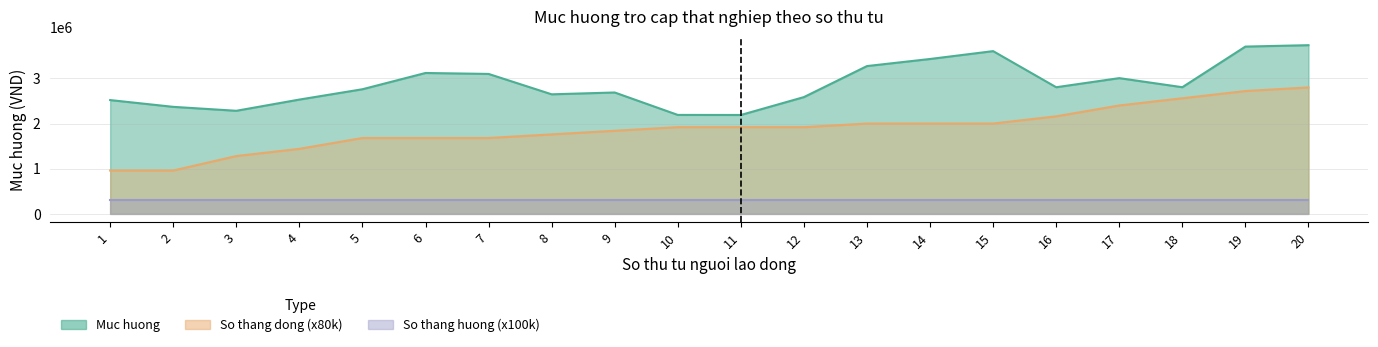

Which series changed the most between 10 and 18?

So thang dong